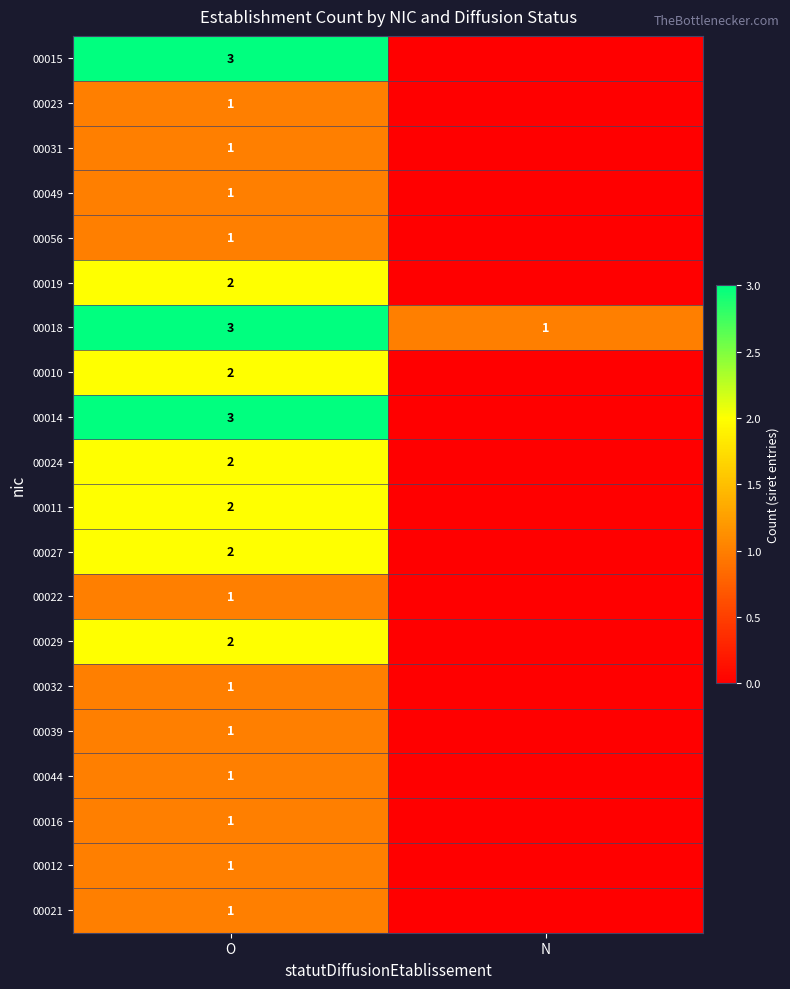

True or false: 00027 has a value of 2 at O.

True